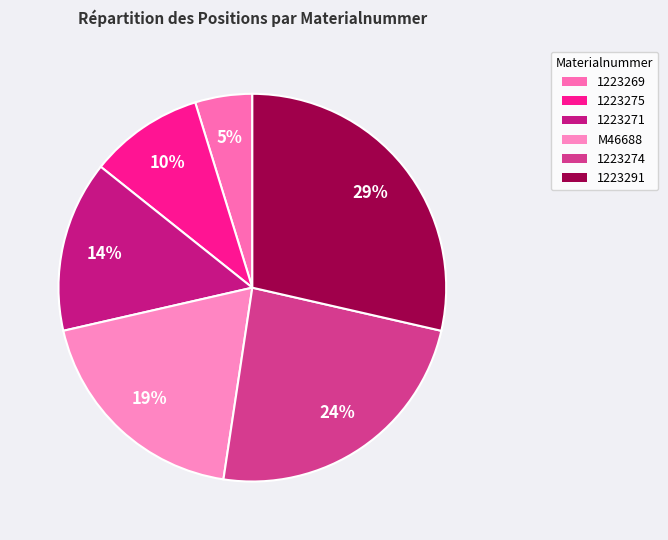

To the nearest percent, what is the difference between the 1223274 and M46688 slice percentages?

5%